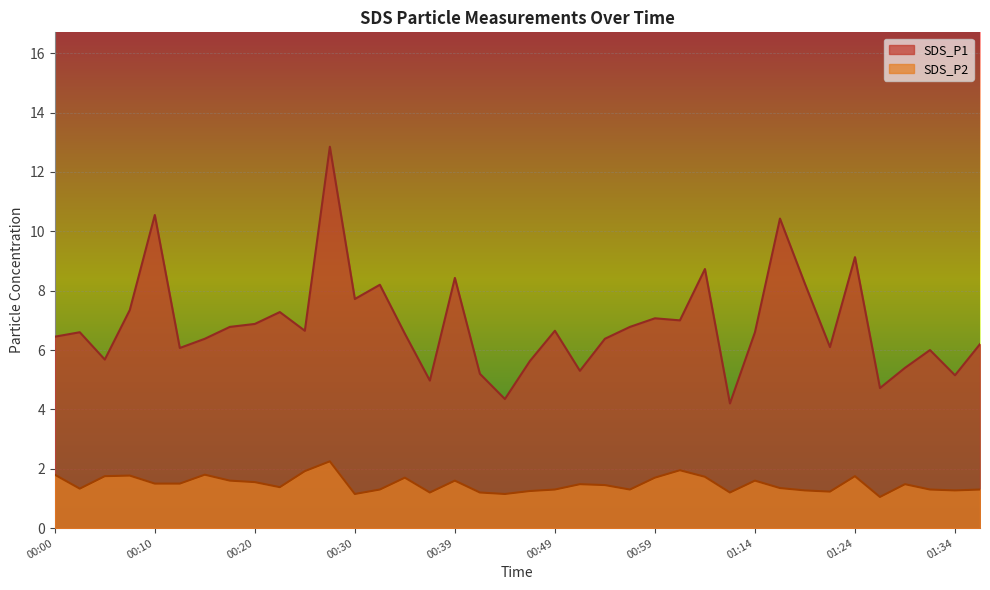

At which category does the chart reach its peak across all series?

00:27